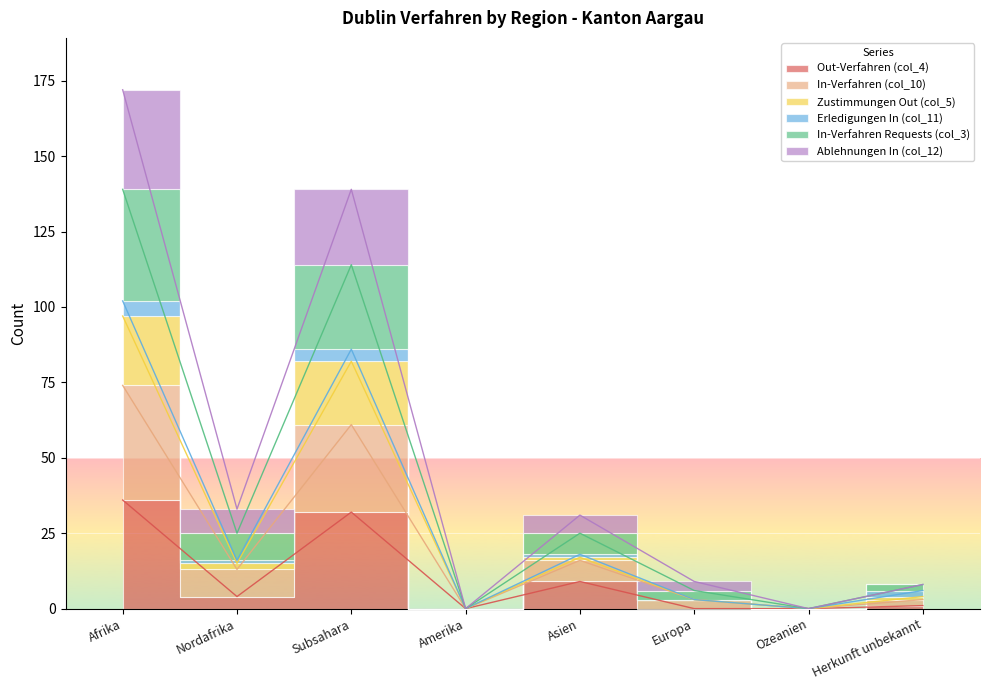

The value of Ablehnungen In (col_12) at Amerika is -46. True or false?

False